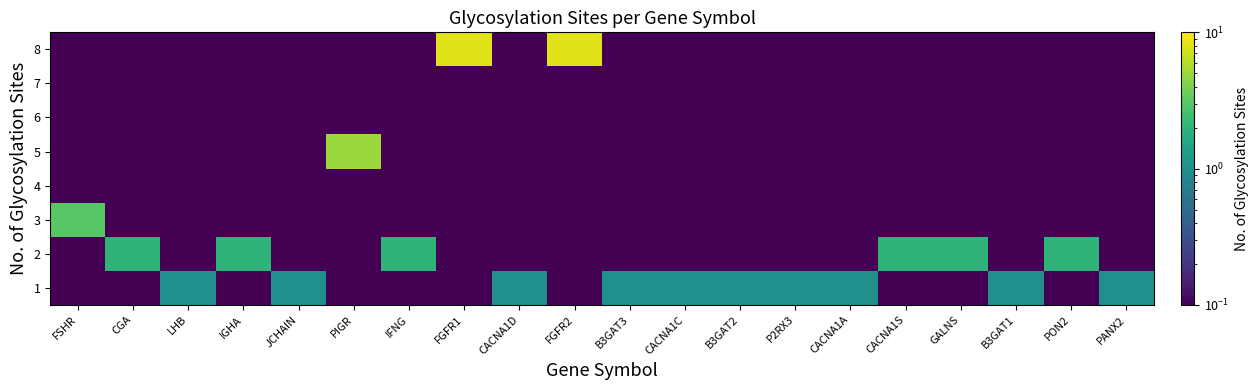

How many categories are shown in the chart?

20